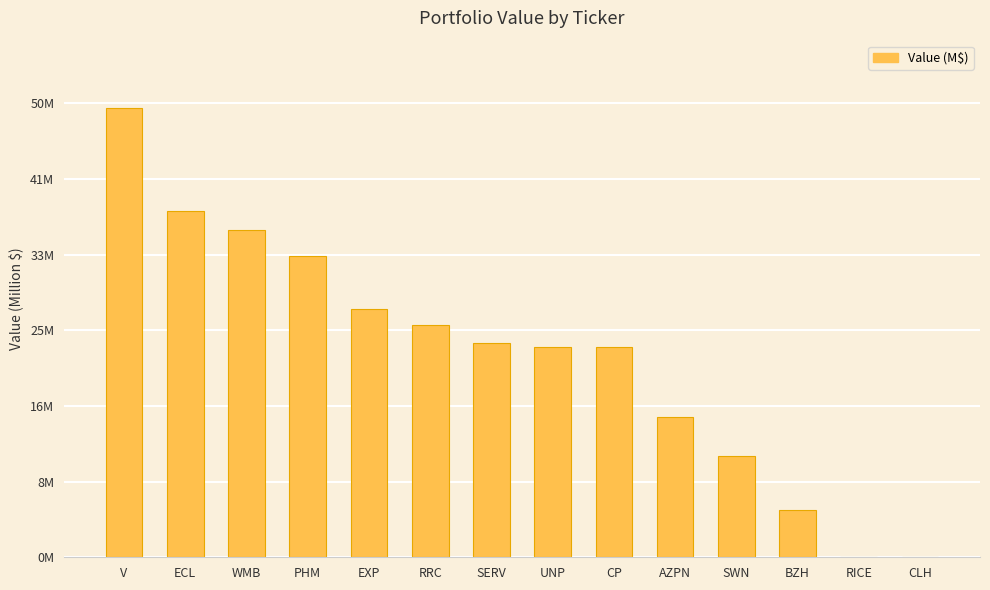

Are the bars horizontal?

No